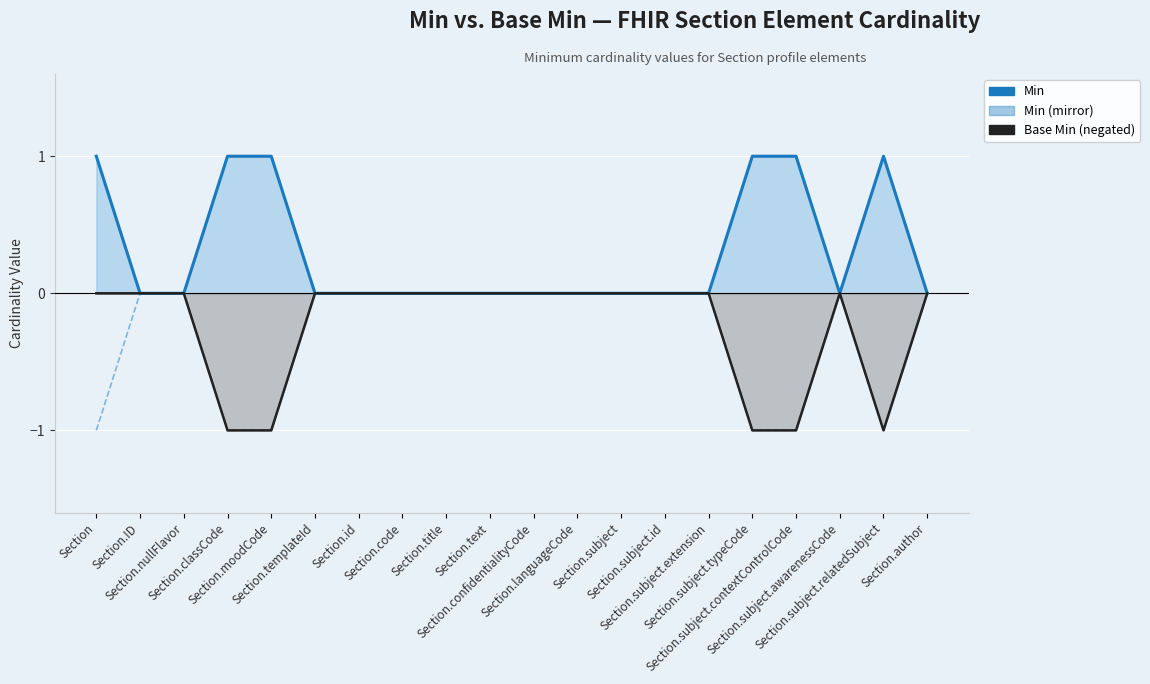

What is the maximum value shown in the chart?

1